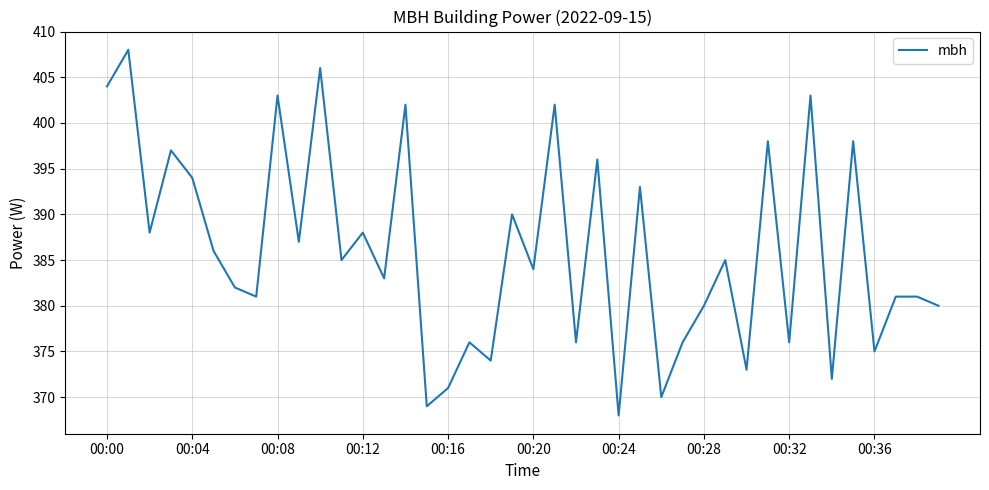

What is the difference between the maximum and minimum values?

40